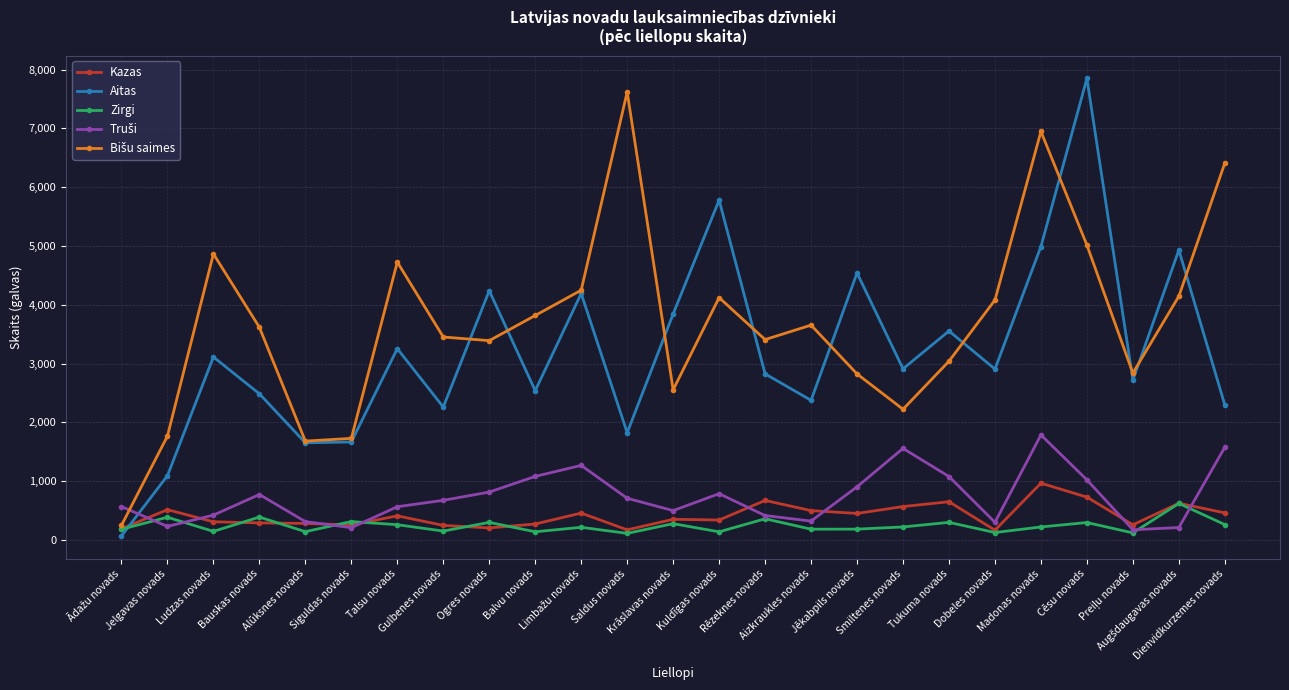

The Aitas series shows 7849 at Cēsu novads. True or false?

True